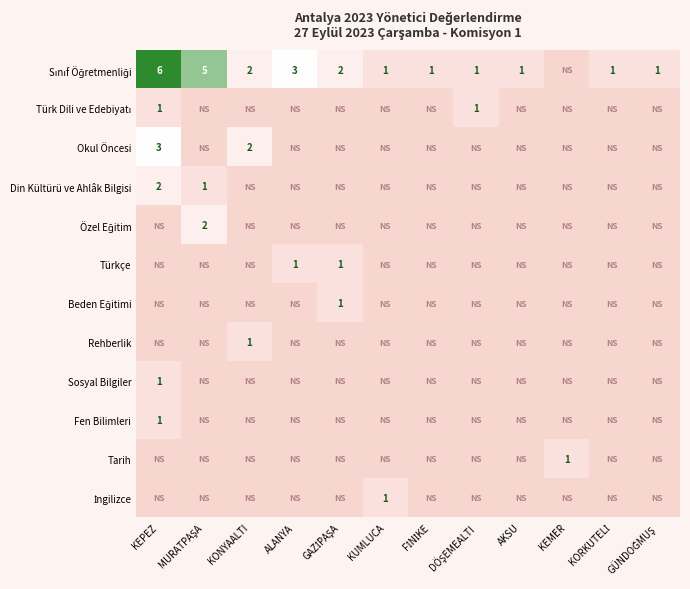

True or false: Din Kültürü ve Ahlâk Bilgisi has a value of 2 at KEPEZ.

True